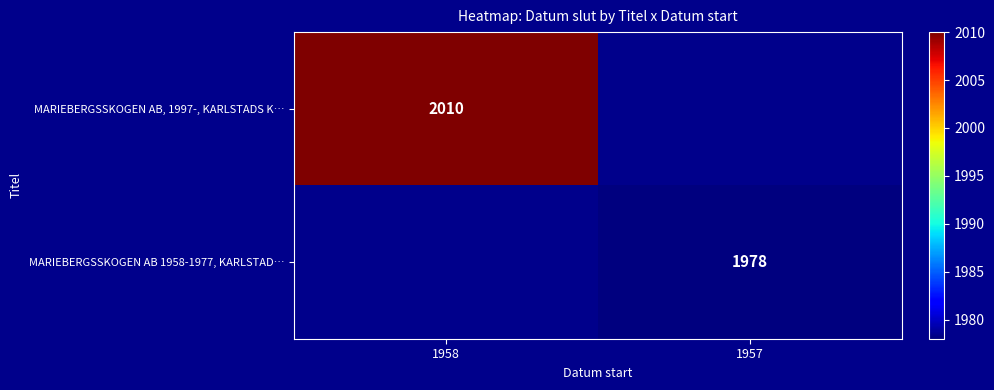

The value of MARIEBERGSSKOGEN AB 1958-1977, KARLSTAD… at 1957 is 1978. True or false?

True